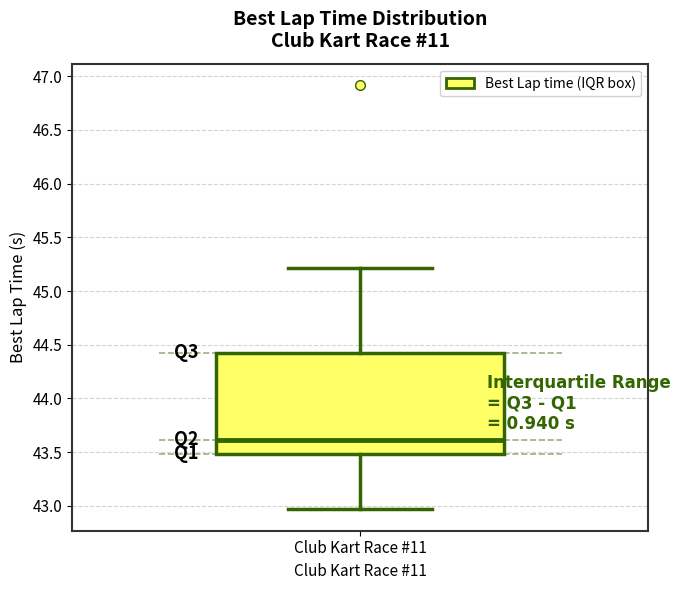

Transcribe this box plot: give where the median line is, the range the box spans, and where the two whiskers end, as read against the y-axis. The values are not printed on the chart, so give them approximately, as read against the axis.

median 43.60, box 43.50 to 44.40, whiskers 42.95 to 45.20